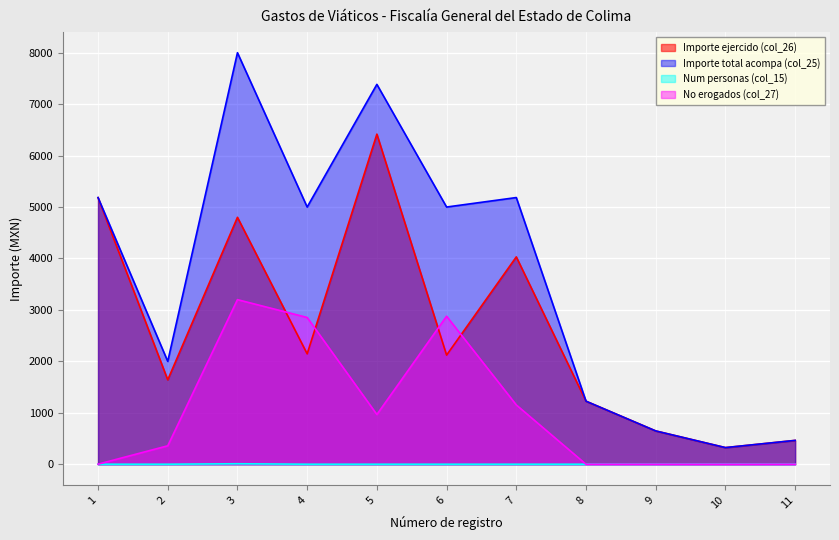

At which label does Importe ejercido (col_26) reach its minimum?

10